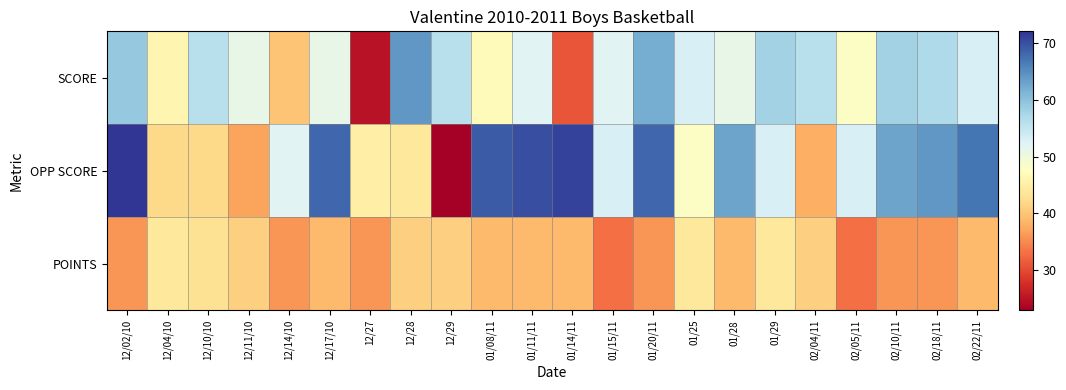

List the series in order of their overall mean, highest first.

OPP SCORE, SCORE, POINTS